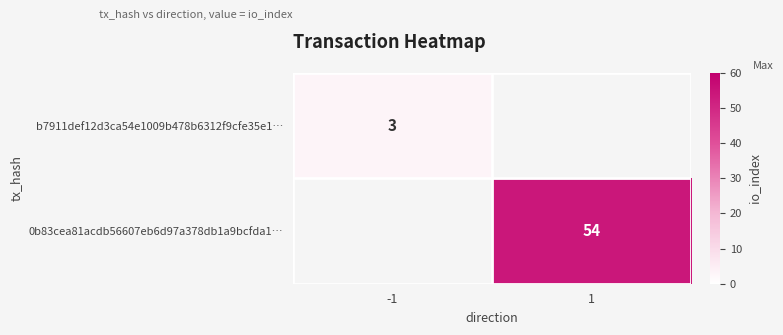

Is the value of b7911def12d3ca54e1009b478b6312f9cfe35e1… at -1 greater than the value of 0b83cea81acdb56607eb6d97a378db1a9bcfda1… at 1?

No